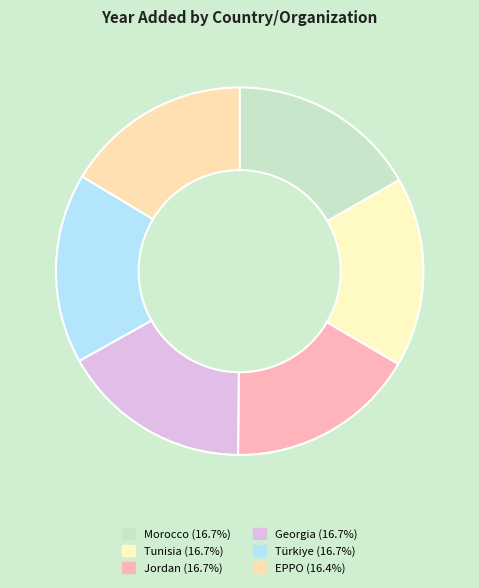

Which slice is the smallest?

EPPO